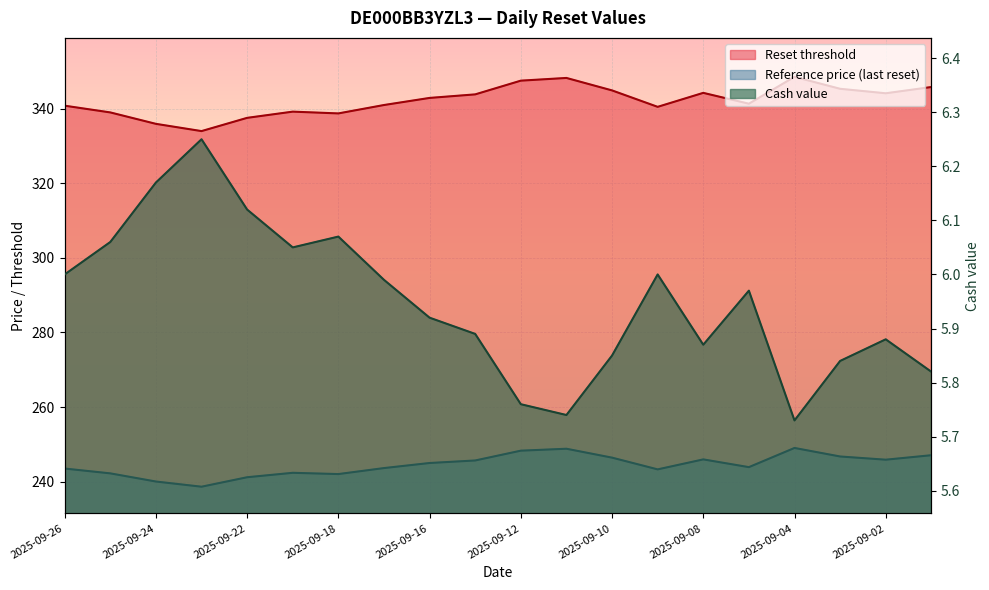

Does the chart display data point markers on the line(s)?

No